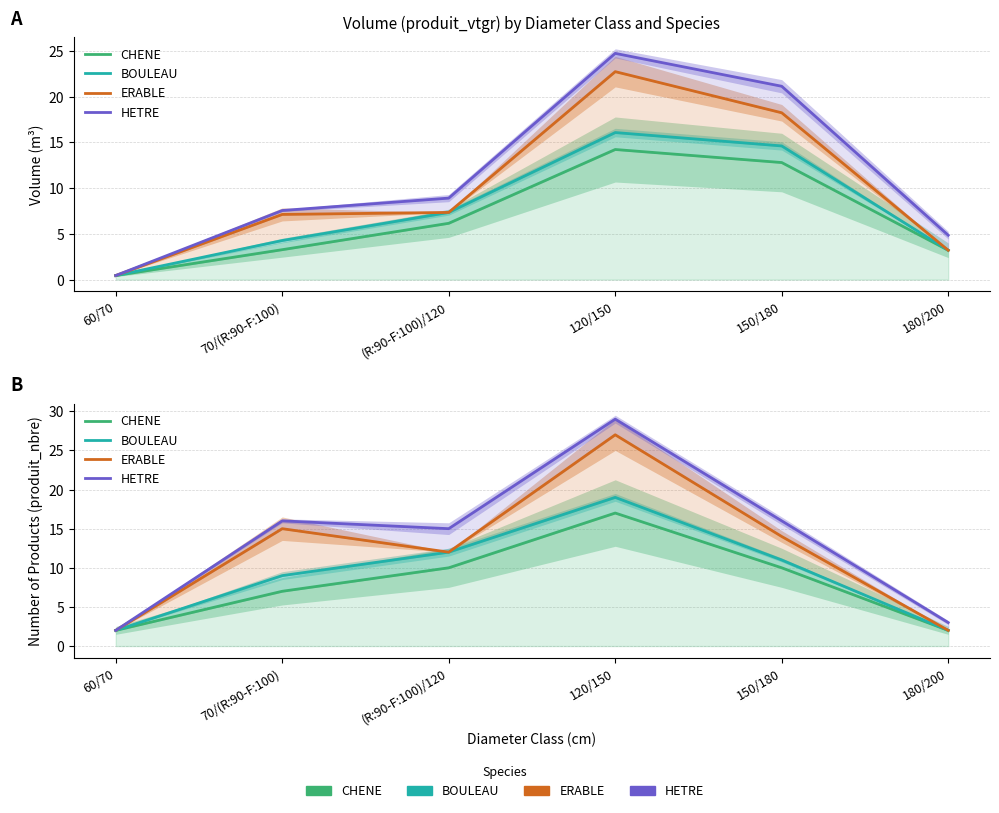

What are all the series names shown in the legend?

CHENE, BOULEAU, ERABLE, HETRE